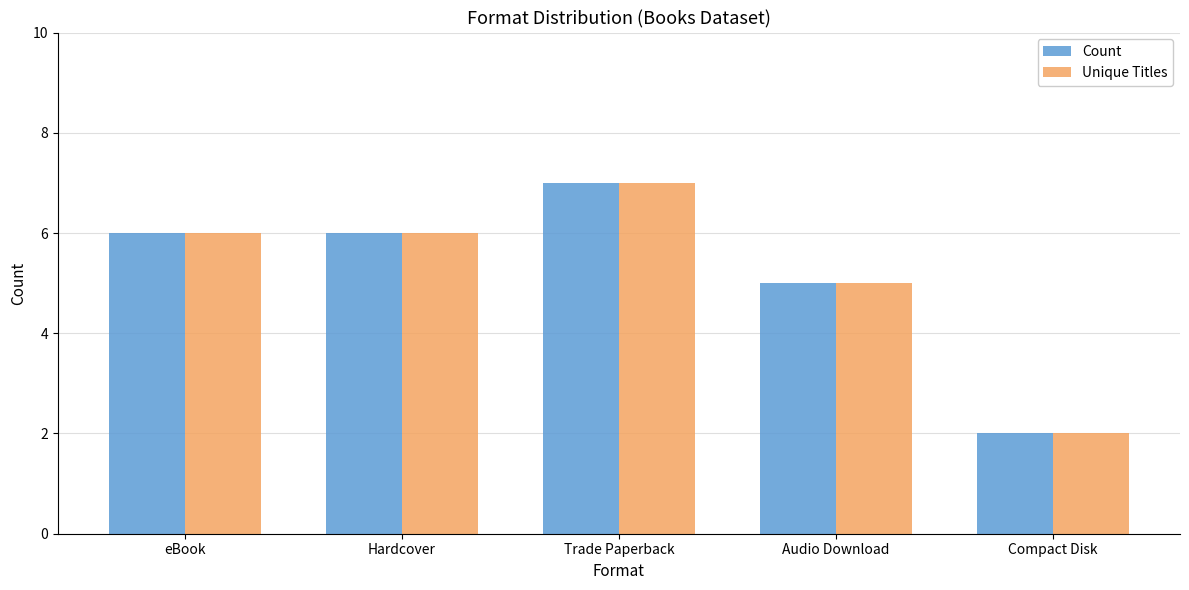

At which label does Unique Titles reach its minimum?

Compact Disk